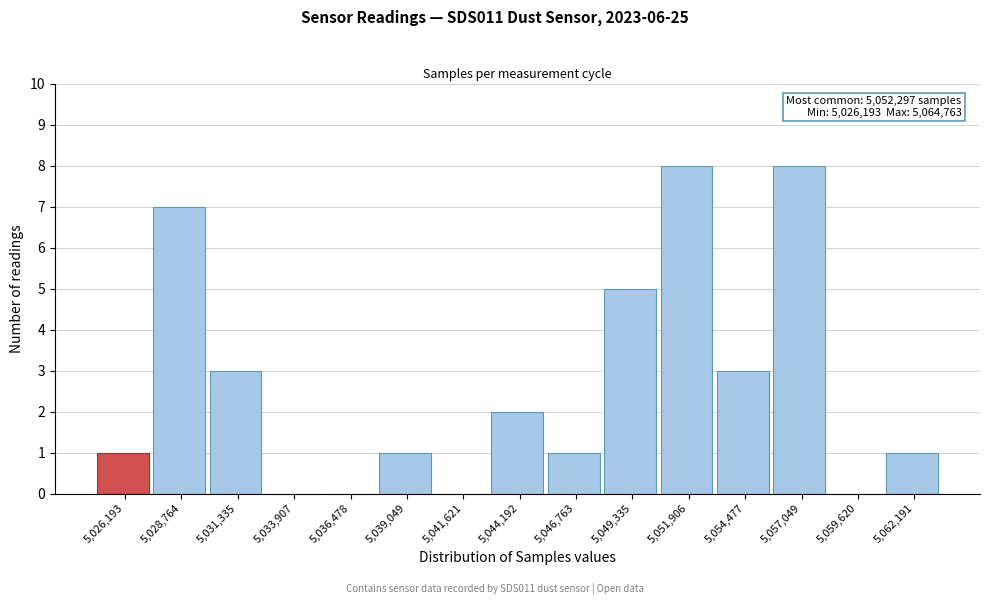

Reading right to left, what are all the values shown in this chart?

5,062,191=1	5,059,620=0	5,057,049=8	5,054,477=3	5,051,906=8	5,049,335=5	5,046,763=1	5,044,192=2	5,041,621=0	5,039,049=1	5,036,478=0	5,033,907=0	5,031,335=3	5,028,764=7	5,026,193=1